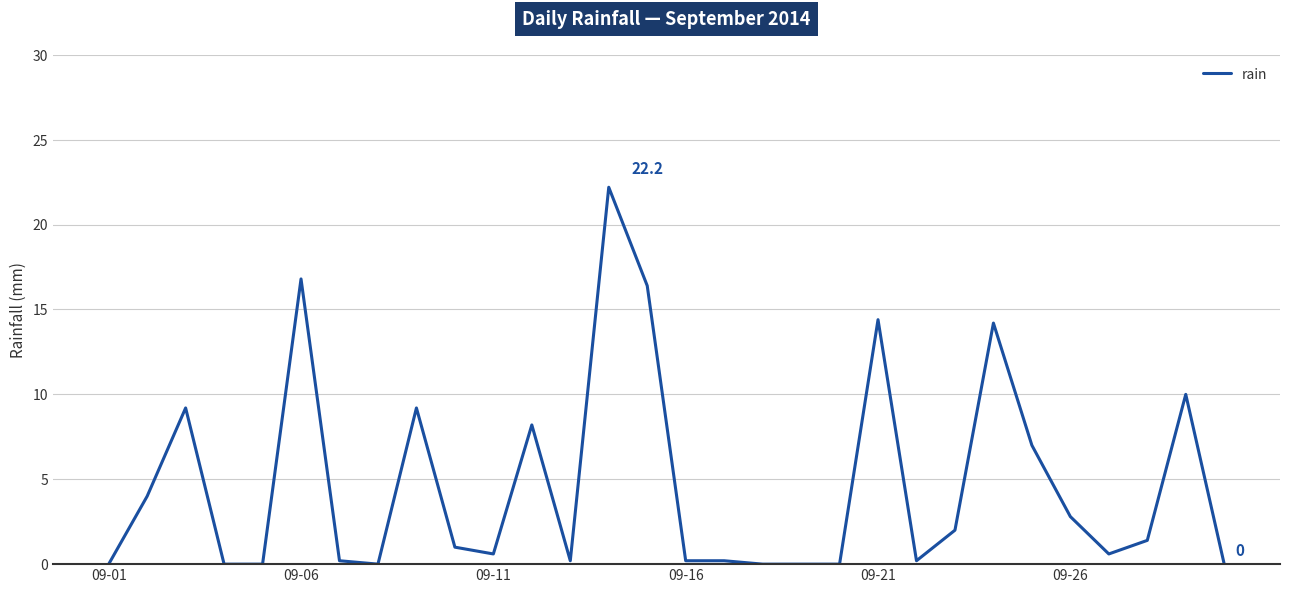

What is the difference between the maximum and minimum values?

22.2